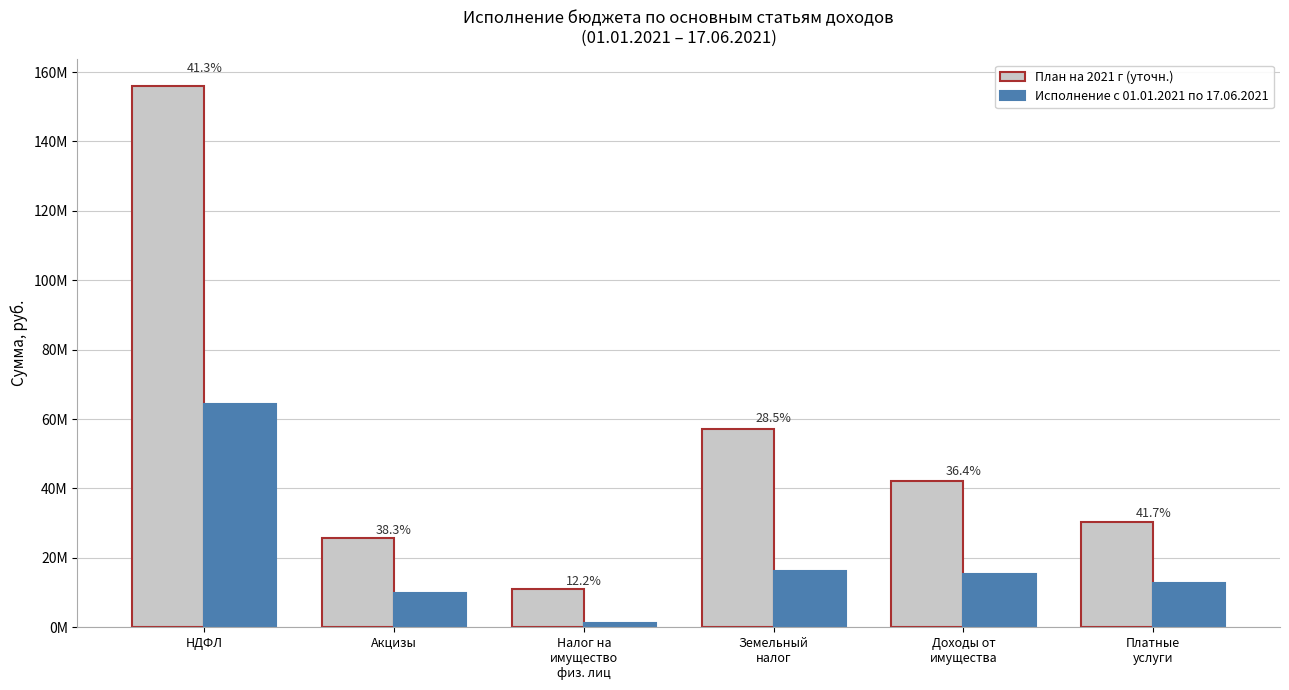

Does the chart contain stacked bars?

No